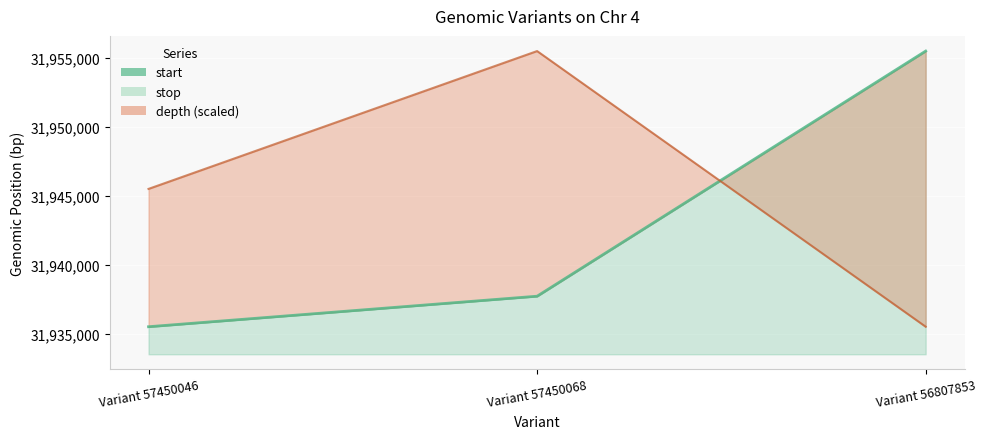

What is the maximum value for depth?

31955505.0